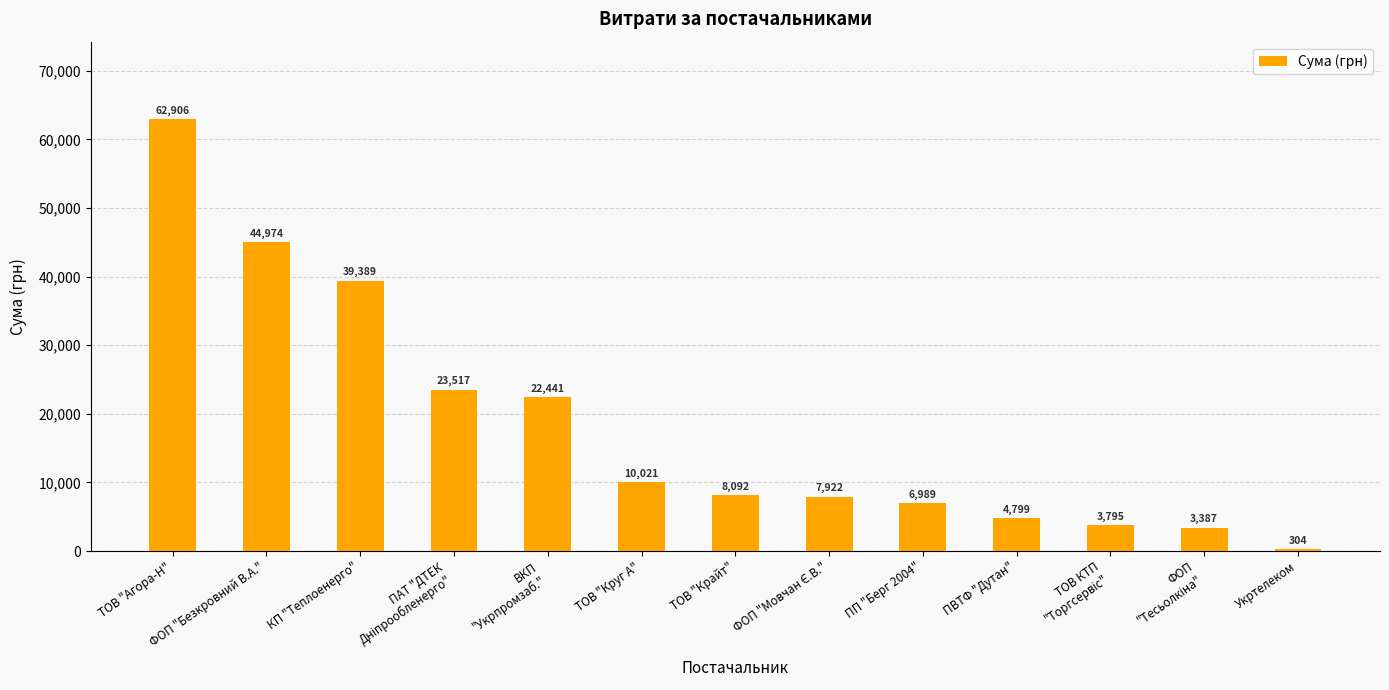

True or false: the data shows 10020.7 at ТОВ "Круг А".

True